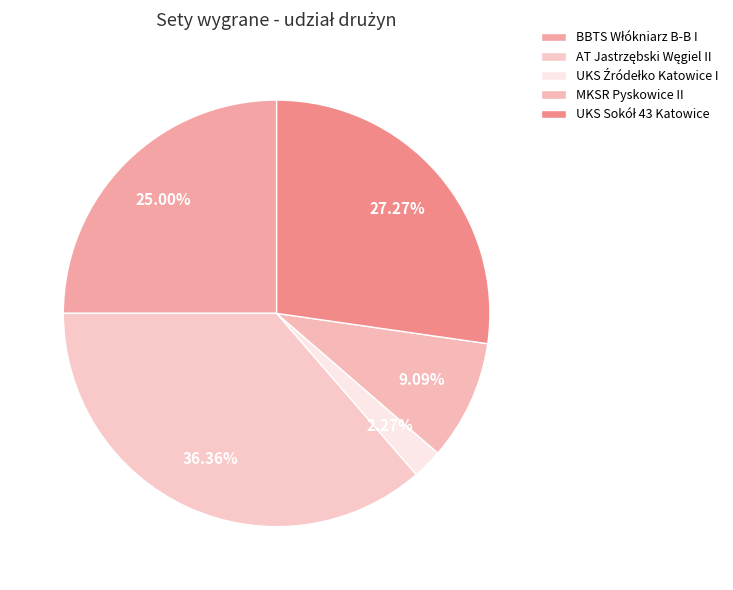

True or false: MKSR Pyskowice II accounts for 23% of the total.

False